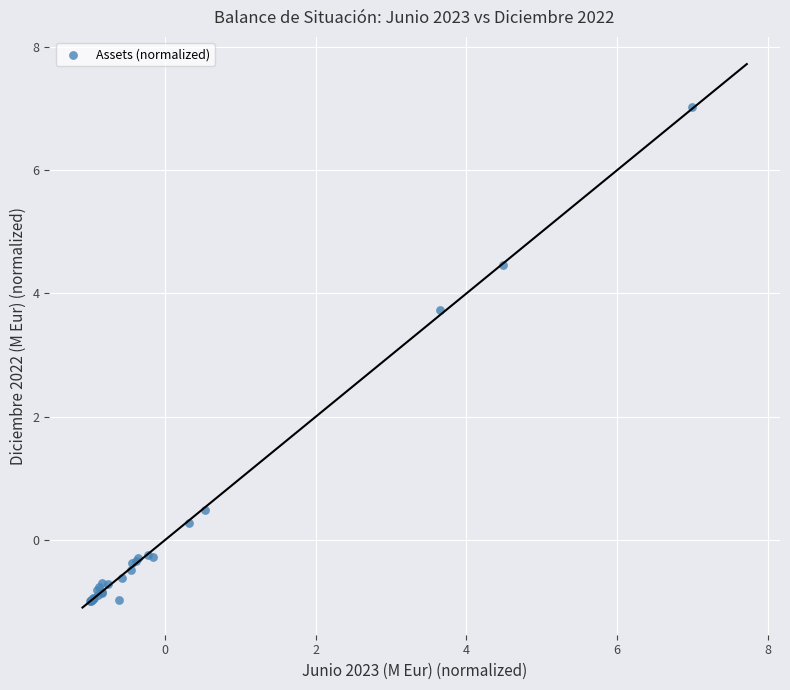

What Y value in the scatter plot is closest to 3?

3.7